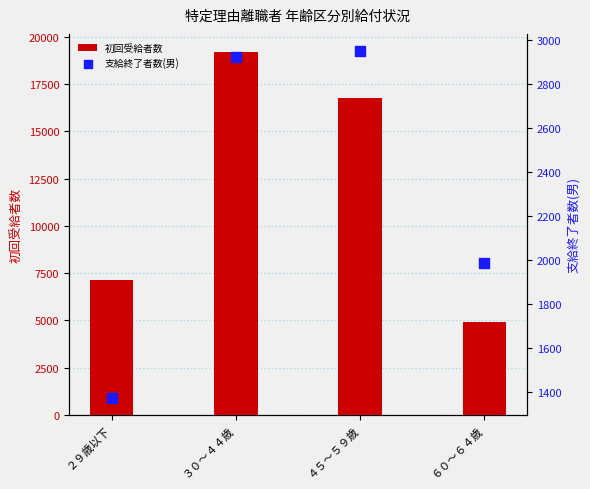

Is the value of 初回受給者数 at ２９歳以下 greater than the value of 支給終了者数(男) at ２９歳以下?

Yes